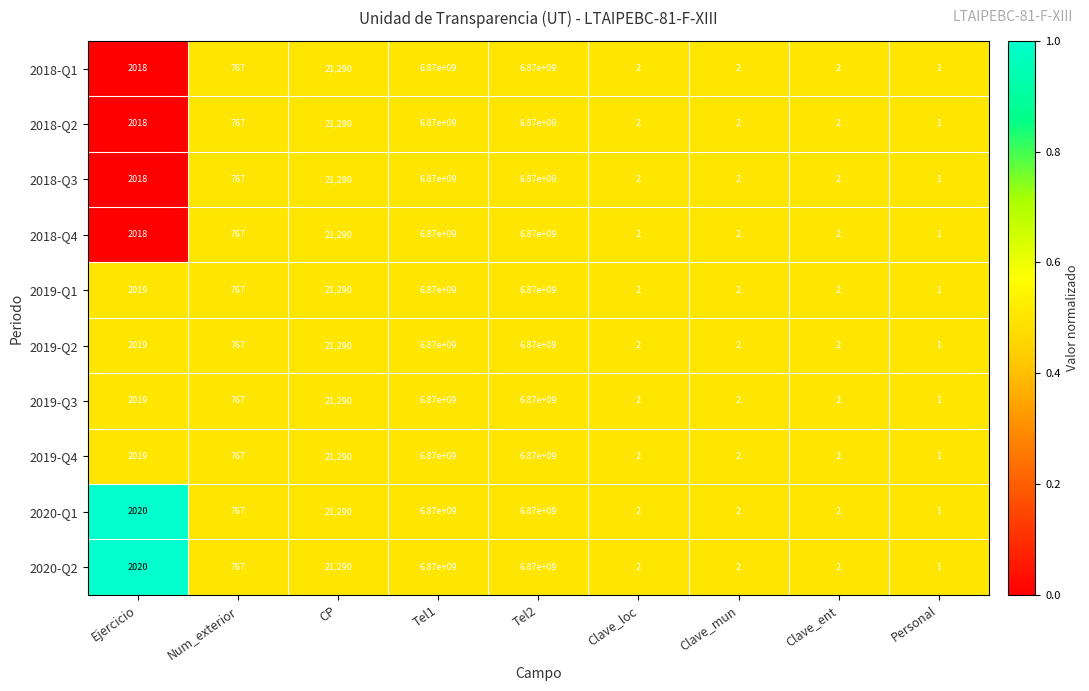

What is the total value across all series at Ejercicio?

20188